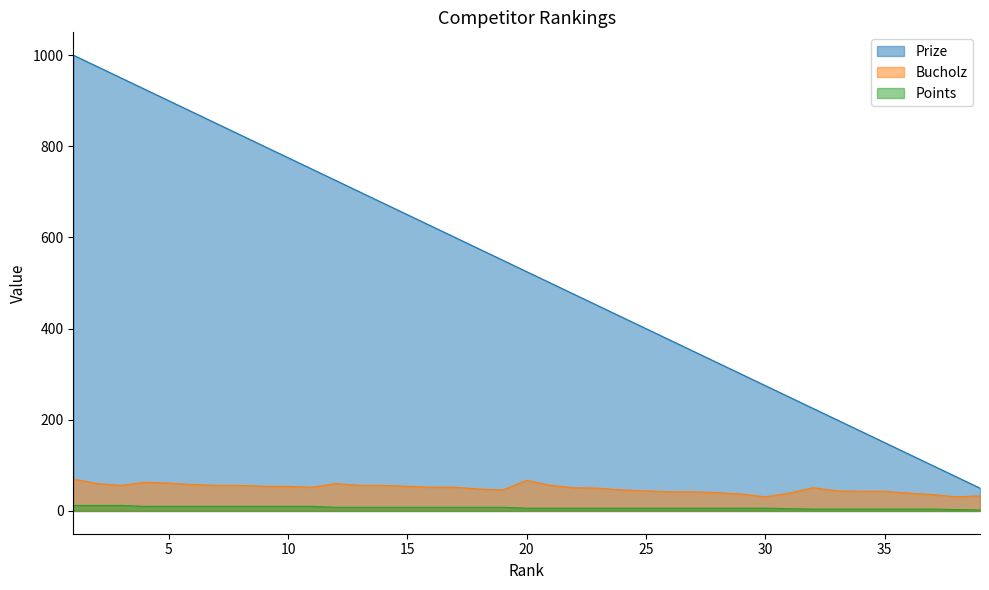

What is the sum of all Bucholz values?

1929